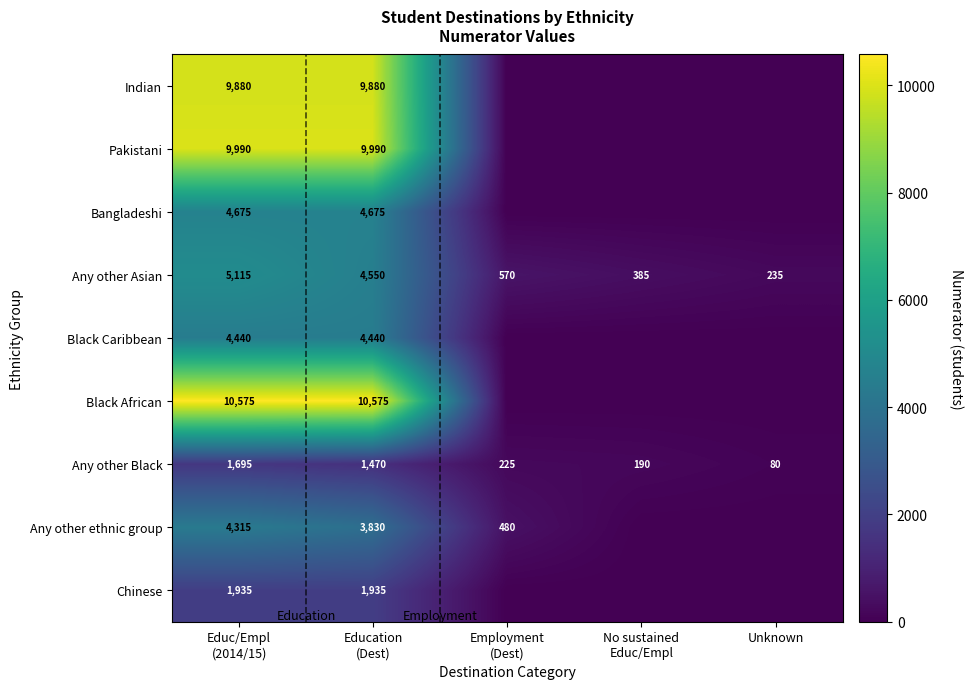

Read the Any other Asian value at Unknown, to the nearest 10.

240